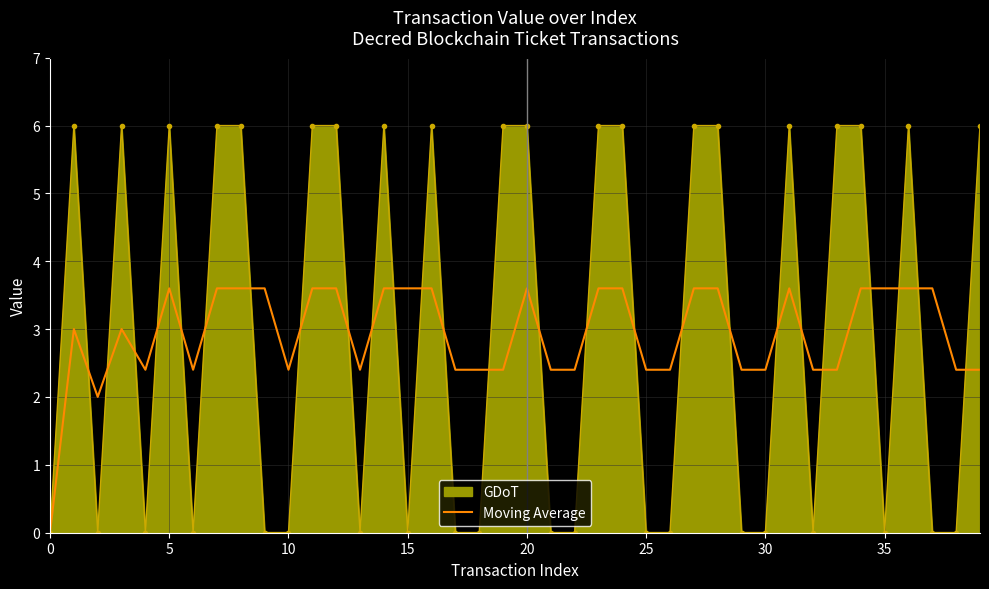

The value at 16 is 3.6. True or false?

True